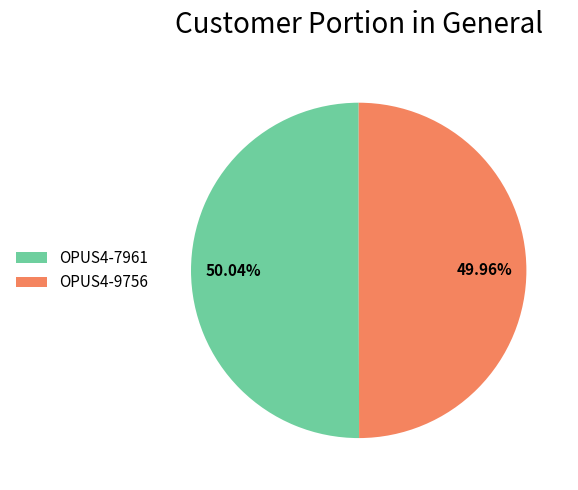

To the nearest percent, what is the average slice percentage?

50%